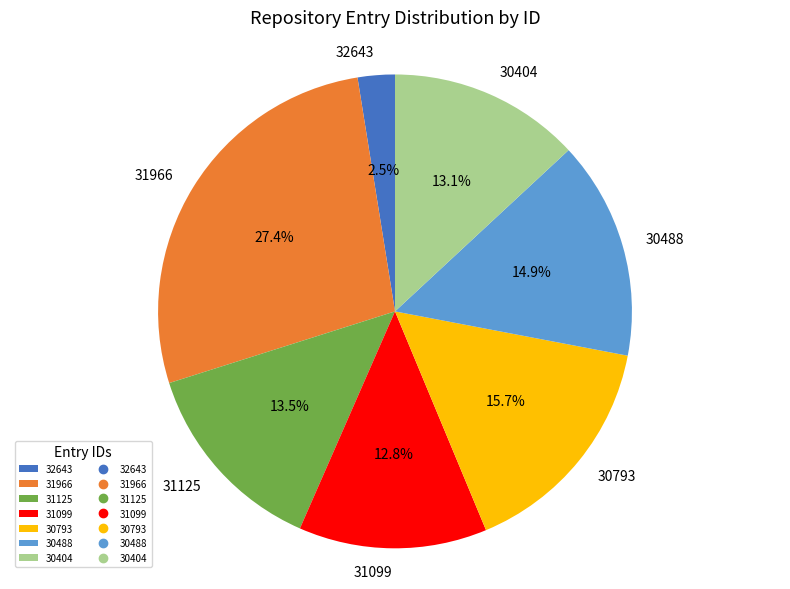

To the nearest percent, what percentage of the pie is 31966?

27%